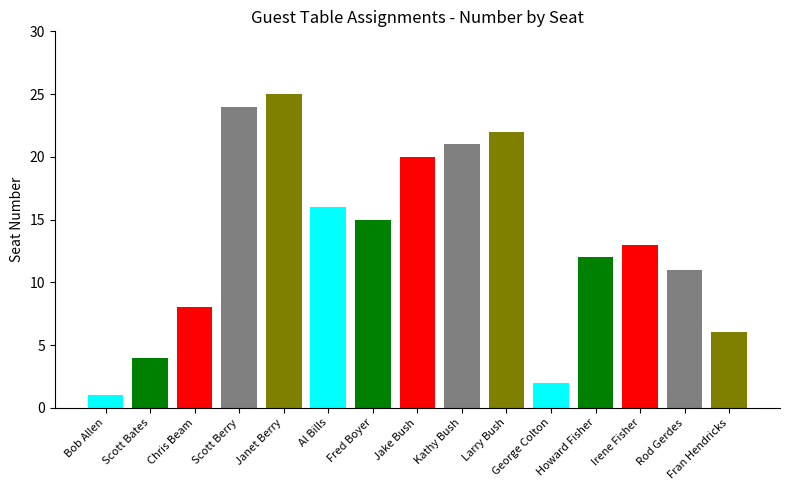

How many bars are there in total?

15